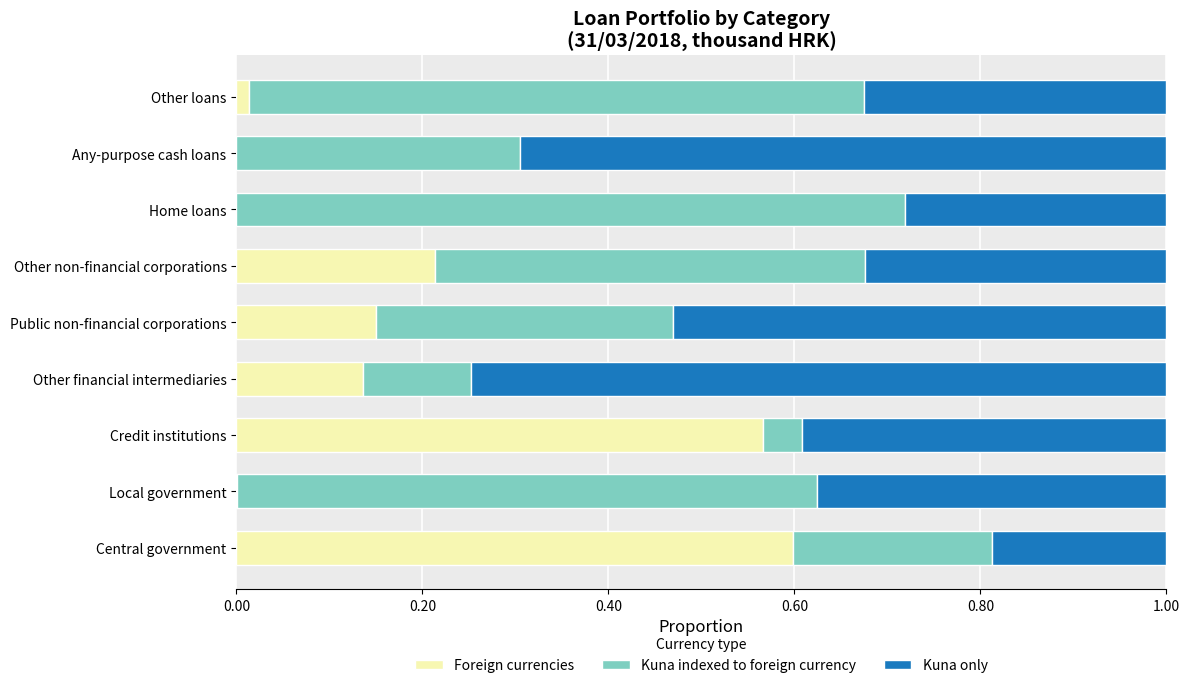

Which category has the highest value in the Foreign currencies series?

Central government